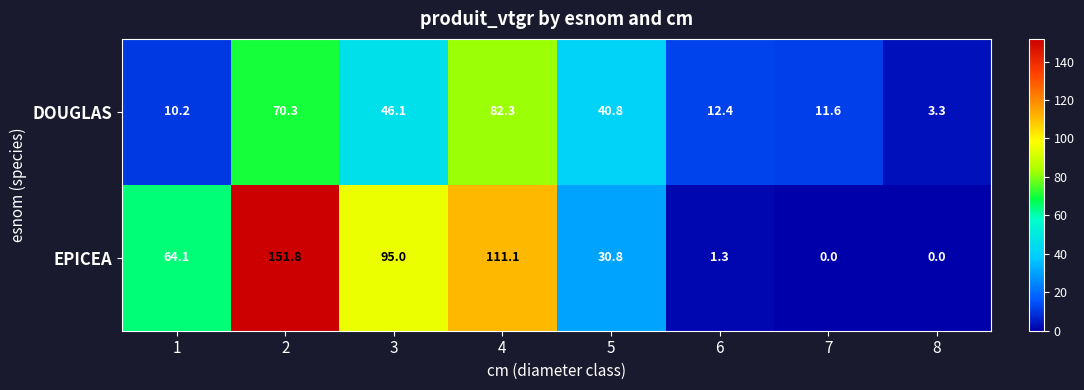

What is the maximum value for EPICEA?

151.8